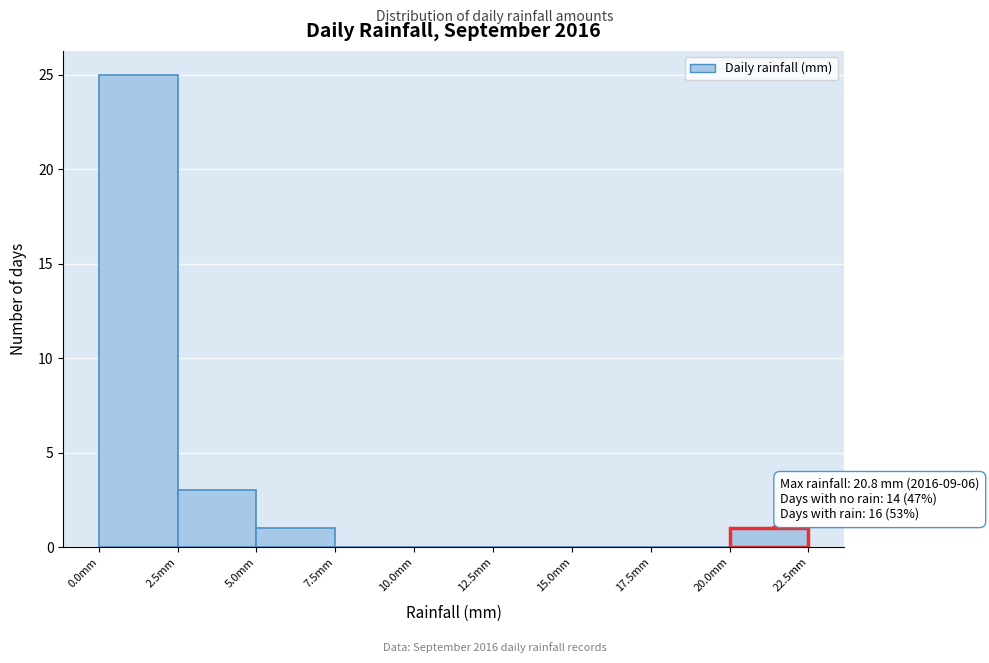

Over which range of the x-axis is the bar tallest?

0.0 to 2.5